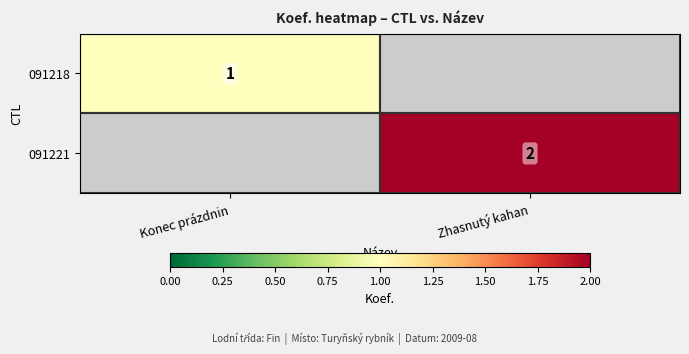

Is the value of 091221 at Zhasnutý kahan greater than the value of 091218 at Konec prázdnin?

Yes